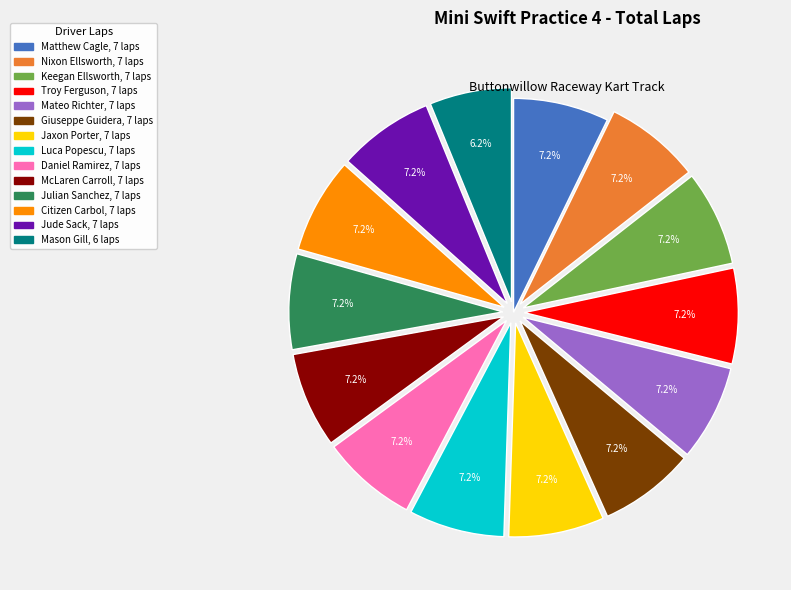

To the nearest percent, what is the combined percentage of Matthew Cagle and Jude Sack?

14%